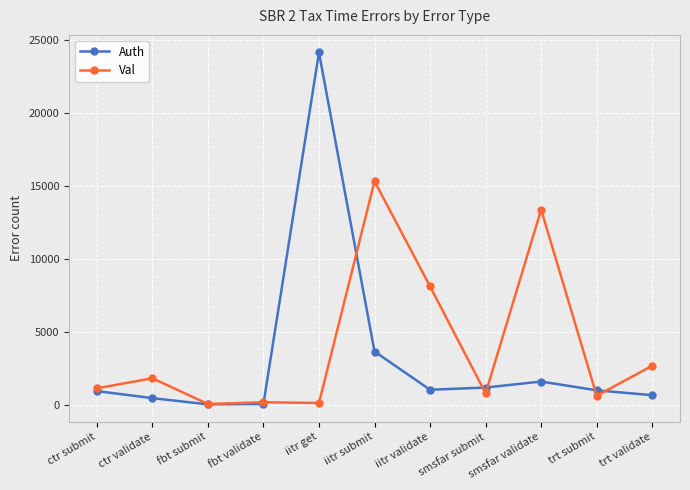

Which series has the widest spread of values?

Auth